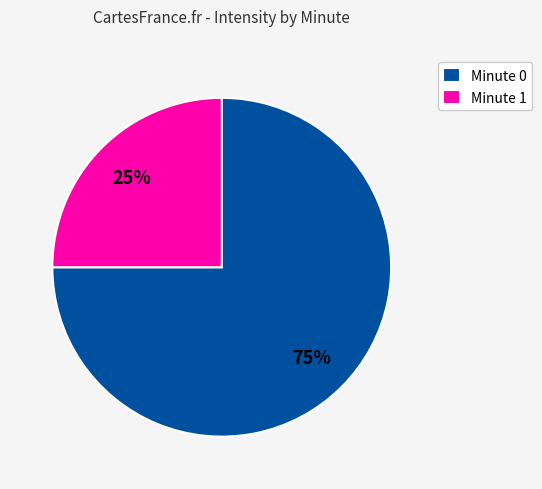

True or false: Minute 0 accounts for 75% of the total.

True